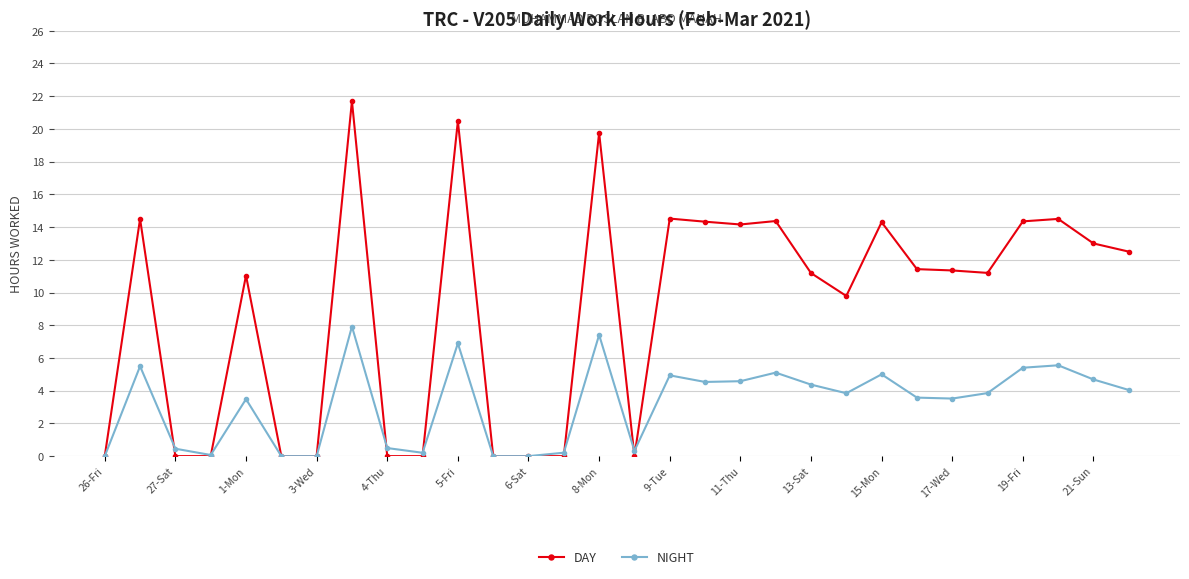

True or false: DAY has more than 0 interior local peaks.

True